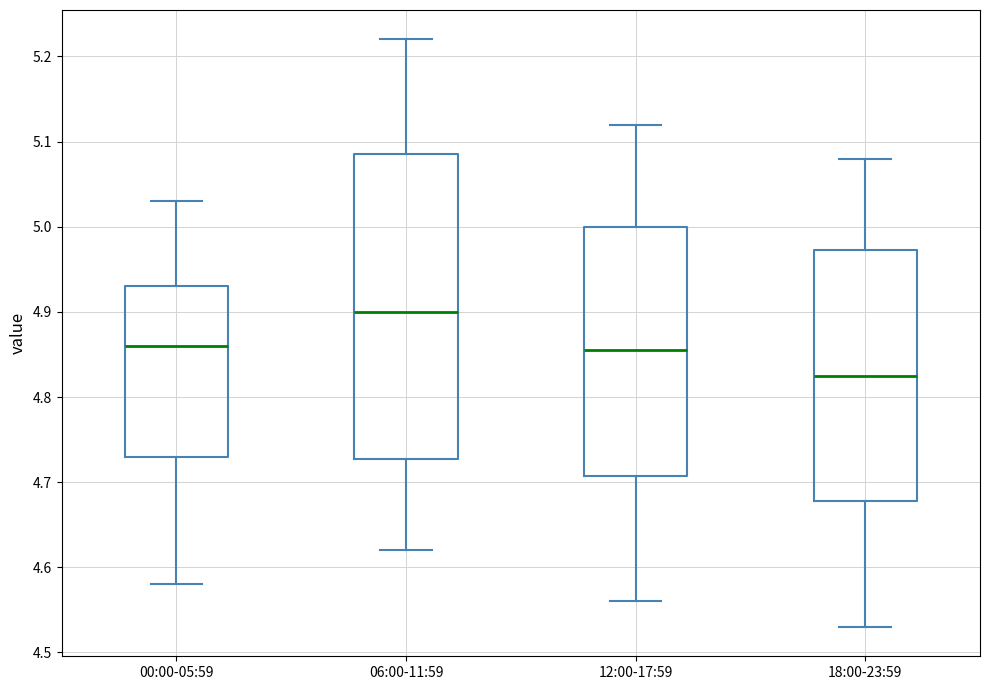

Reading left to right, transcribe this box plot: for each box, give where its median line is, the range the box spans, and where its two whiskers end, as read against the y-axis. The values are not printed on the chart, so give them approximately, as read against the axis.

00:00-05:59: median 4.86, box 4.73 to 4.93, whiskers 4.58 to 5.03
06:00-11:59: median 4.90, box 4.73 to 5.09, whiskers 4.62 to 5.22
12:00-17:59: median 4.86, box 4.71 to 5.00, whiskers 4.56 to 5.12
18:00-23:59: median 4.83, box 4.68 to 4.97, whiskers 4.53 to 5.08